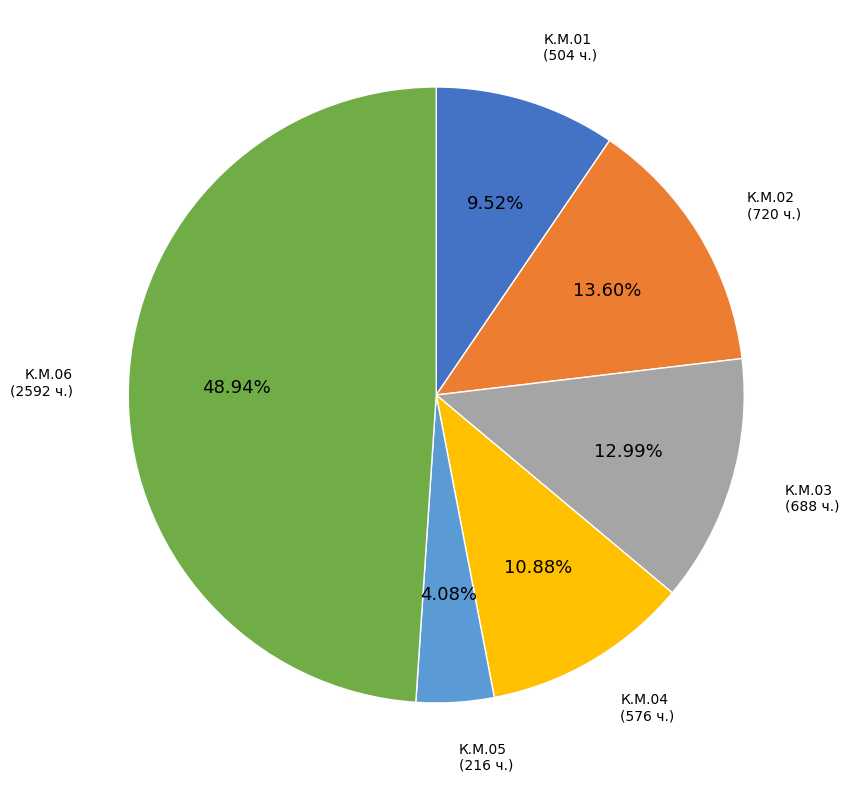

Is there any slice that represents more than half of the pie?

No